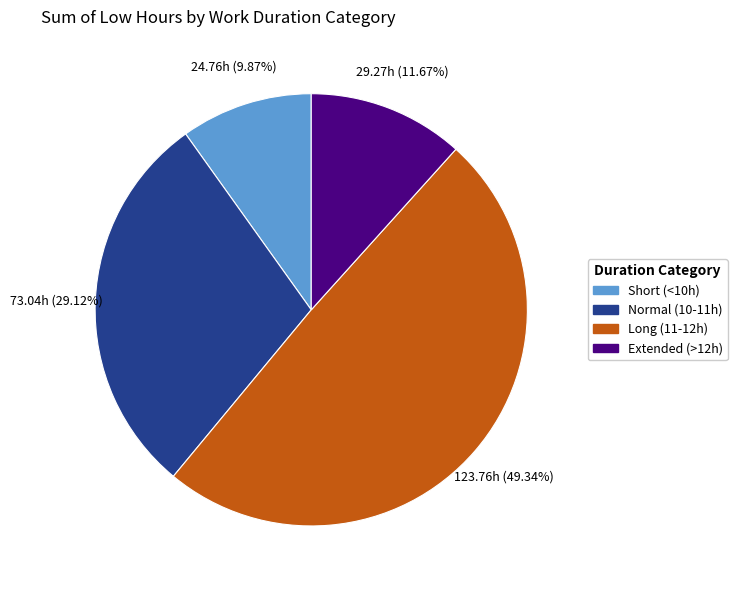

What is the largest slice in the pie chart?

Long (11-12h)